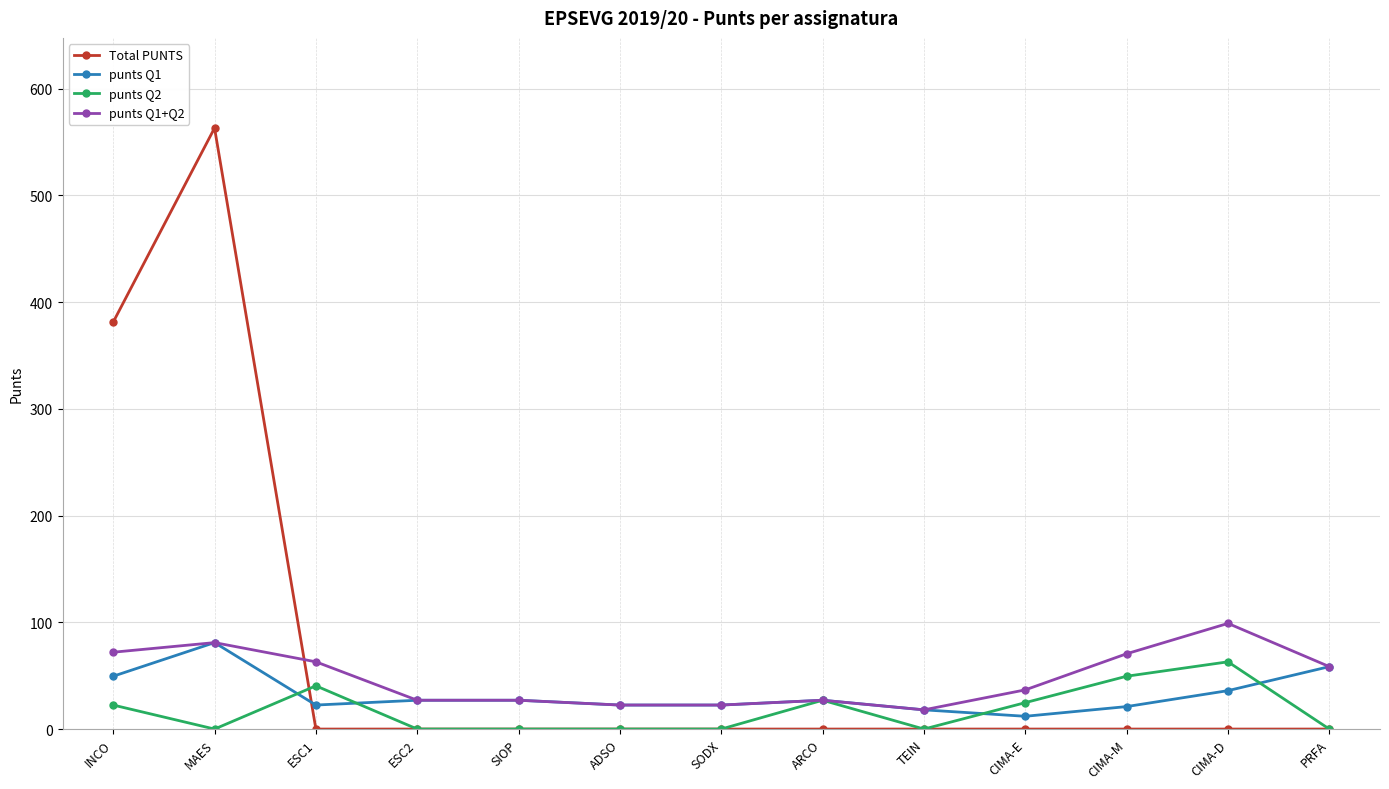

What position from the left is ADSO?

6